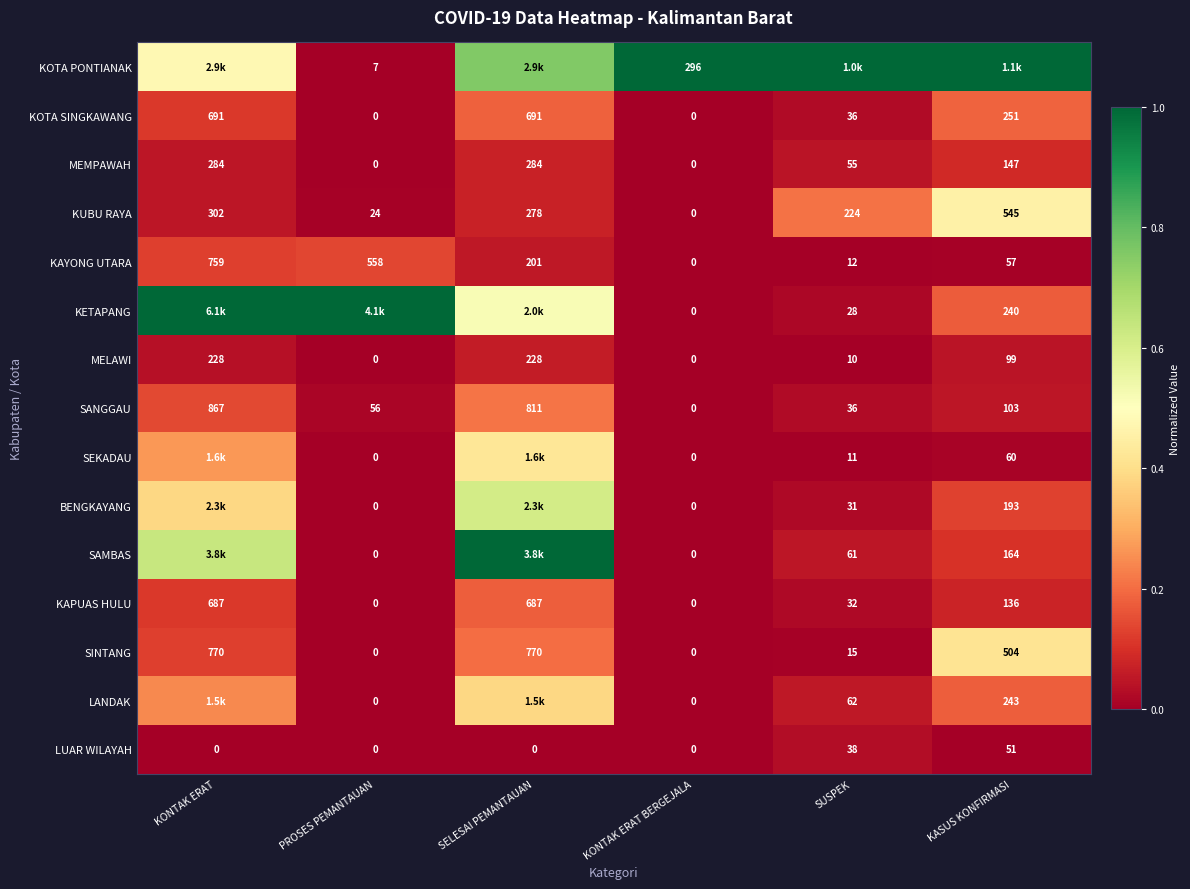

Rank the categories by KUBU RAYA value from lowest to highest.

KONTAK ERAT BERGEJALA, PROSES PEMANTAUAN, SUSPEK, SELESAI PEMANTAUAN, KONTAK ERAT, KASUS KONFIRMASI